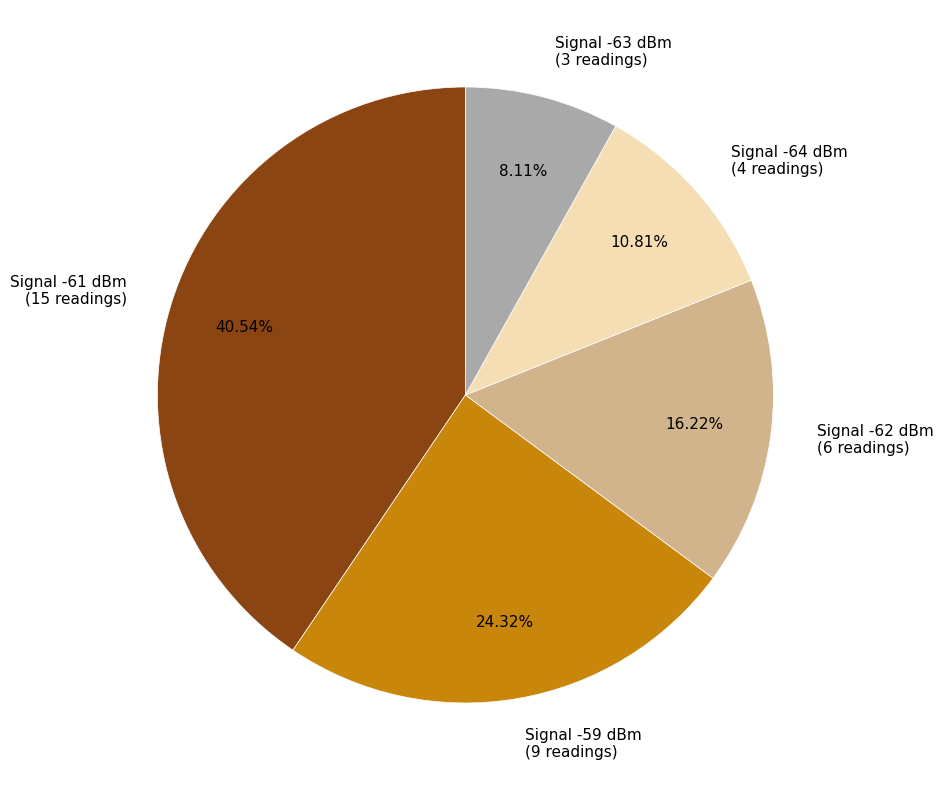

Which category has the smallest portion of the pie?

Signal -63 dBm (3 readings)